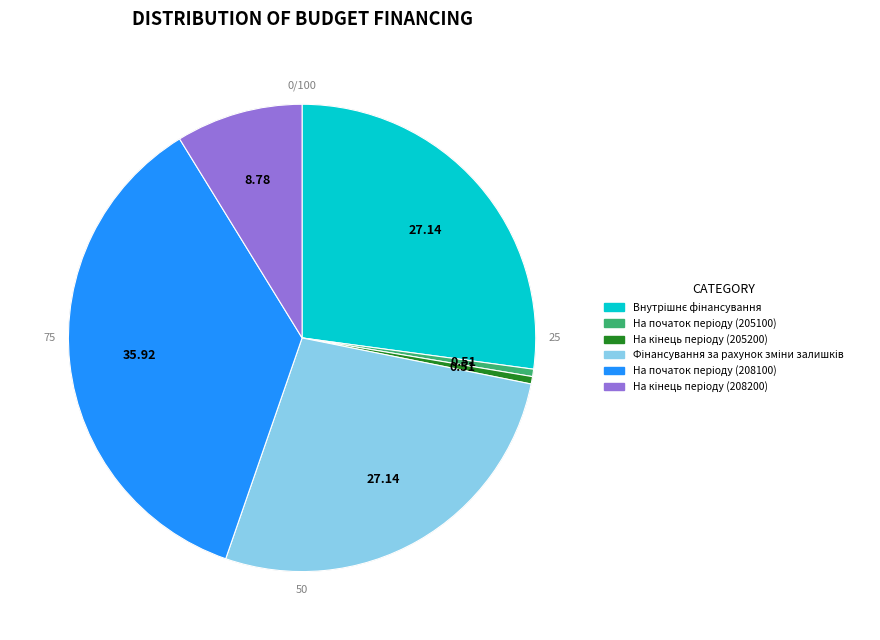

The На кінець періоду (208200) slice represents 1% of the pie. True or false?

False